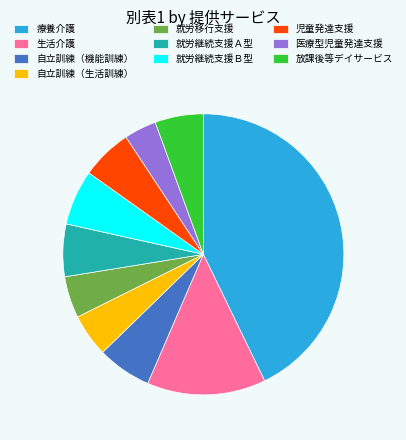

The 就労移行支援 slice represents 5% of the pie. True or false?

True